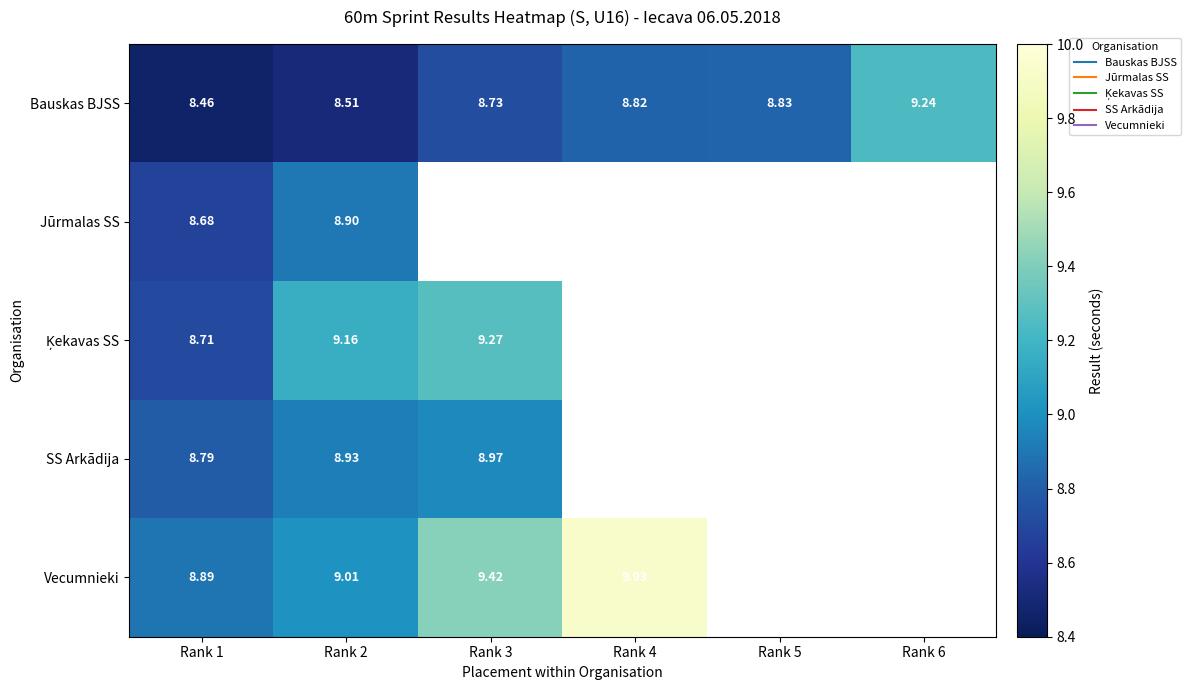

At which label is Jūrmalas SS closest to 8?

Rank 1